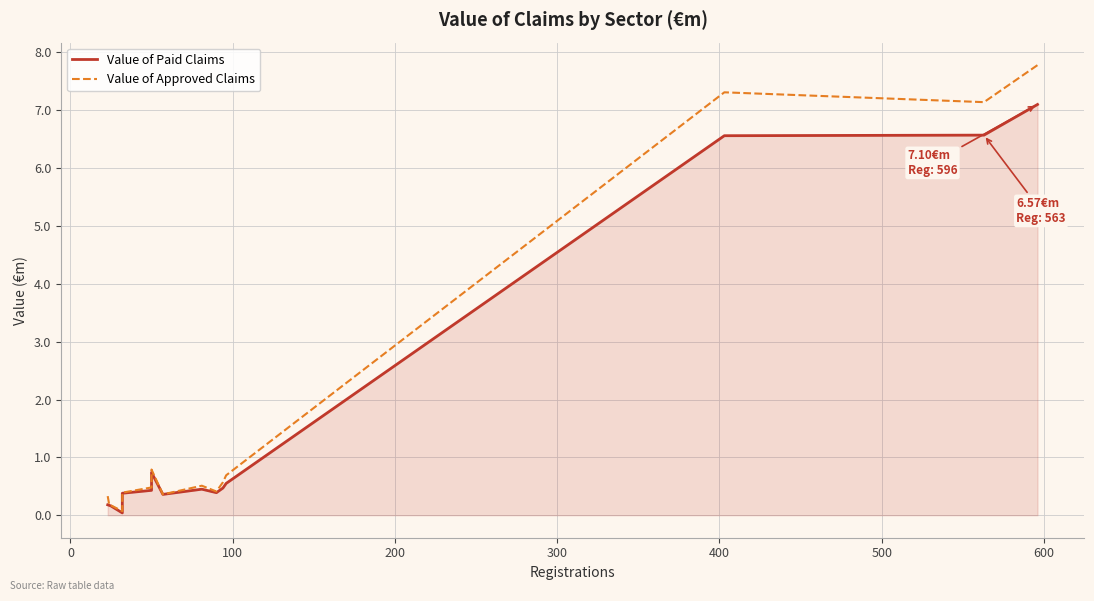

True or false: Value of Paid Claims has a value of 0.6 at 400.

False